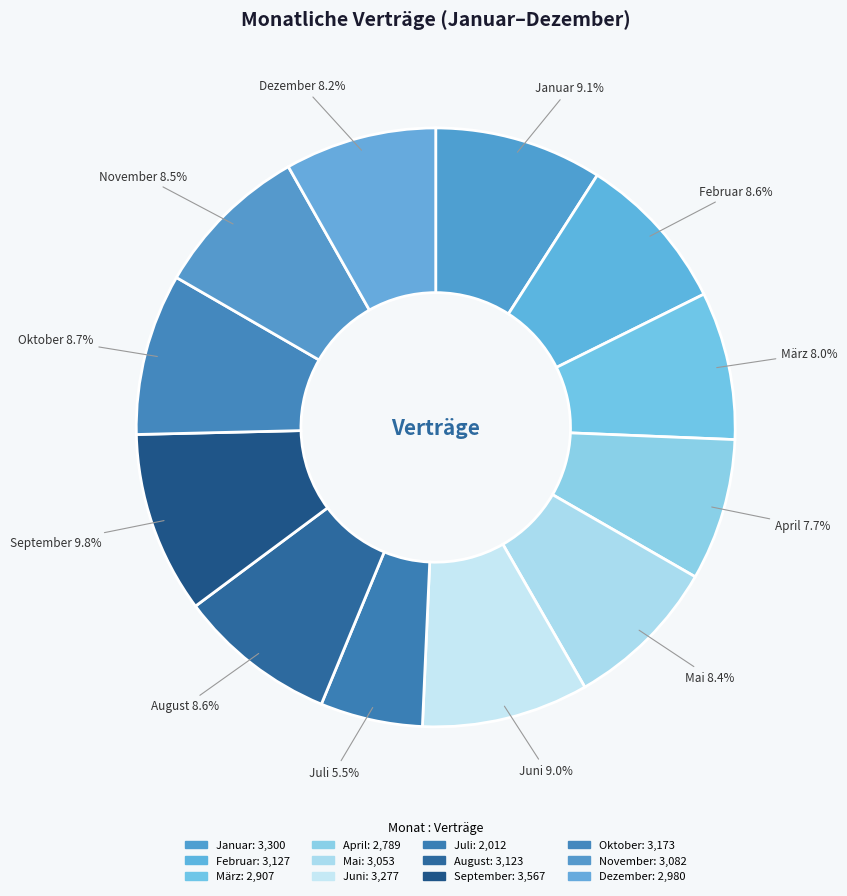

The November slice represents 1% of the pie. True or false?

False